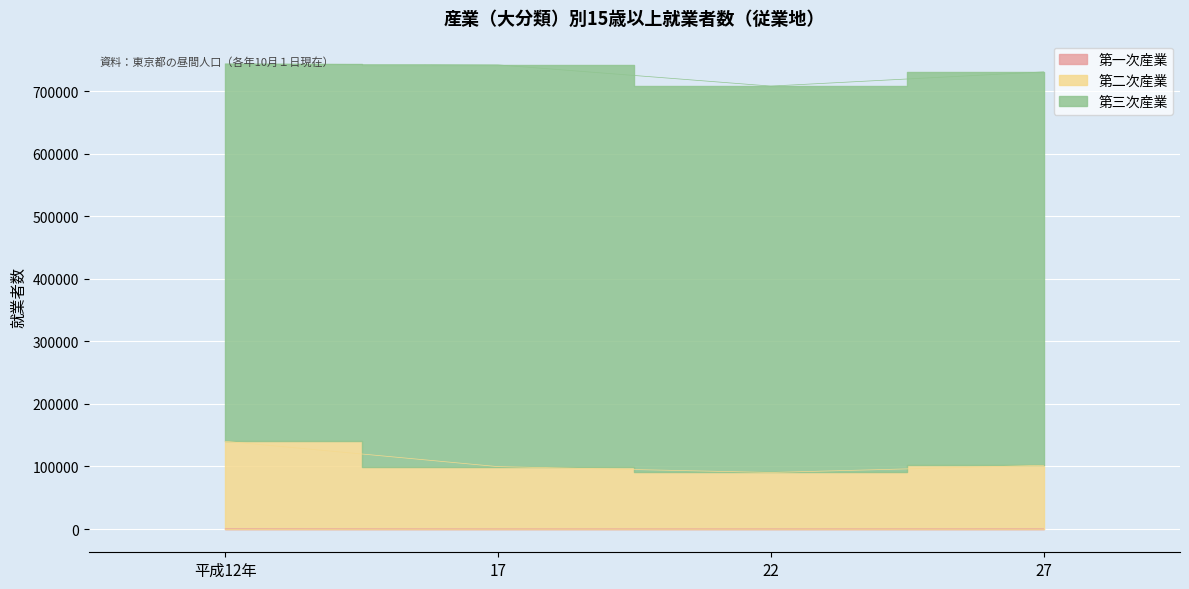

True or false: 第二次産業 and 第一次産業 cross at least once.

False